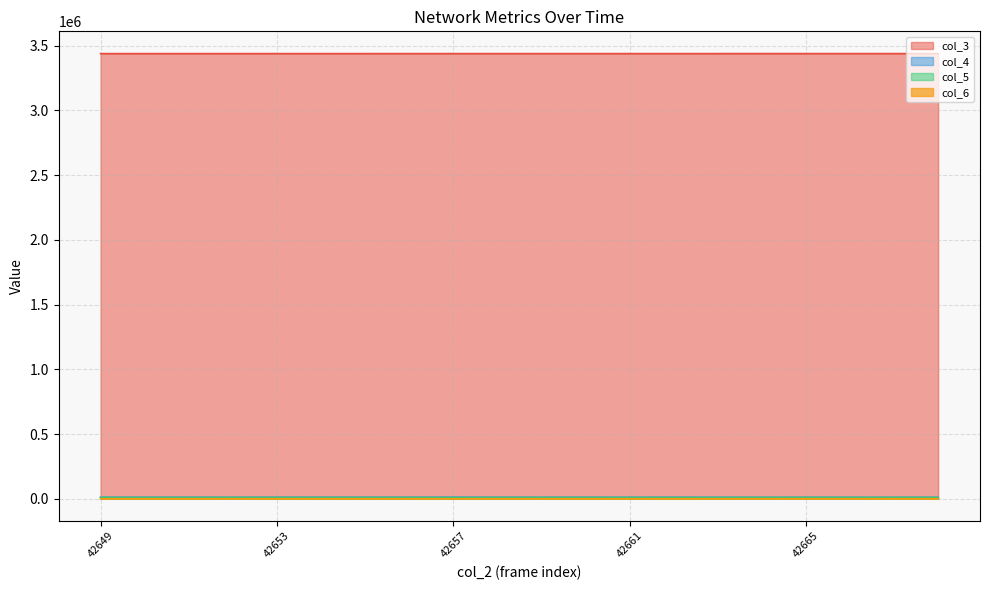

What is the sum of all col_6 values?

6638